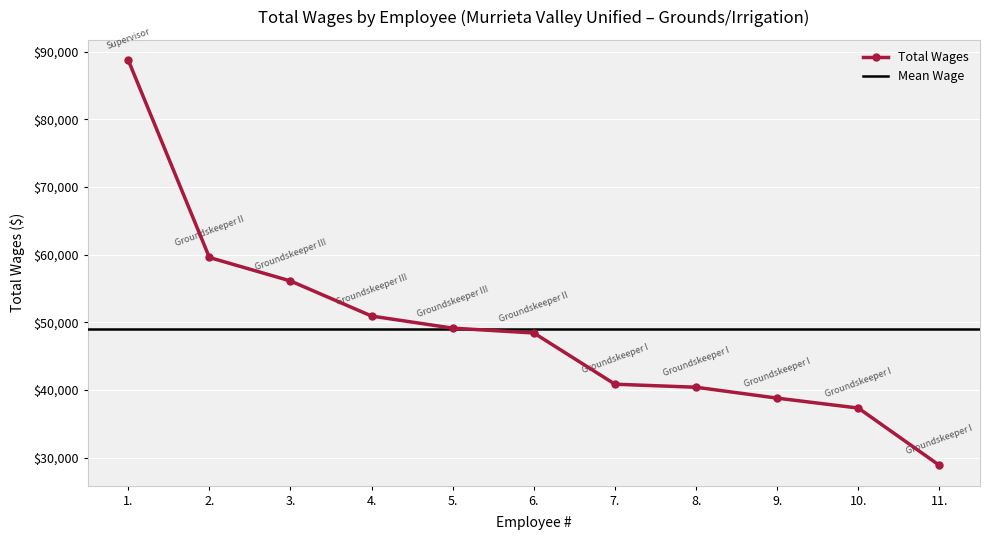

Does the chart display data point markers on the line(s)?

Yes